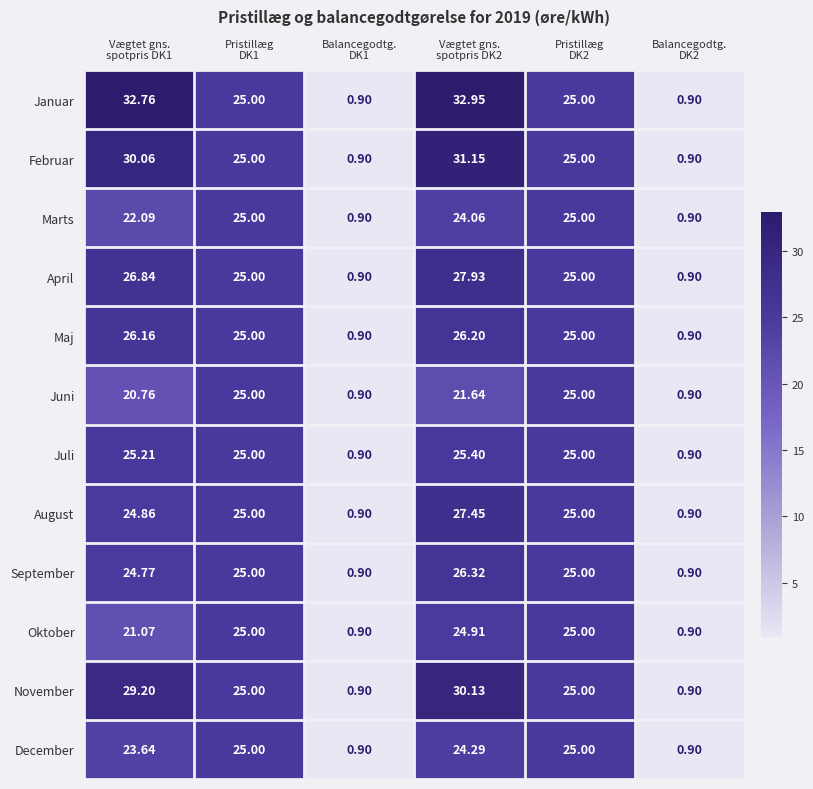

Which series has the largest range (max minus min)?

Januar